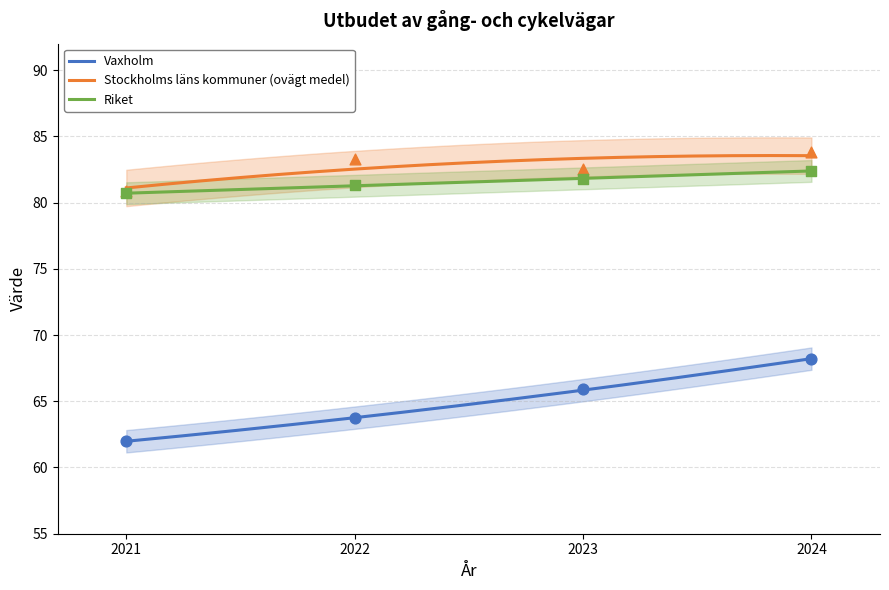

Which series contains the lowest Y value?

Vaxholm